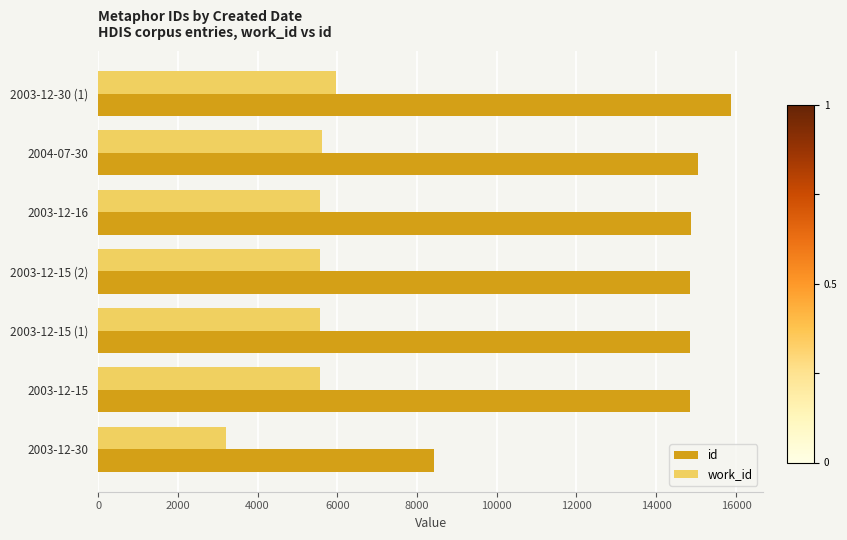

What is the spread (max minus min) of values at 2003-12-15 (1)?

9287